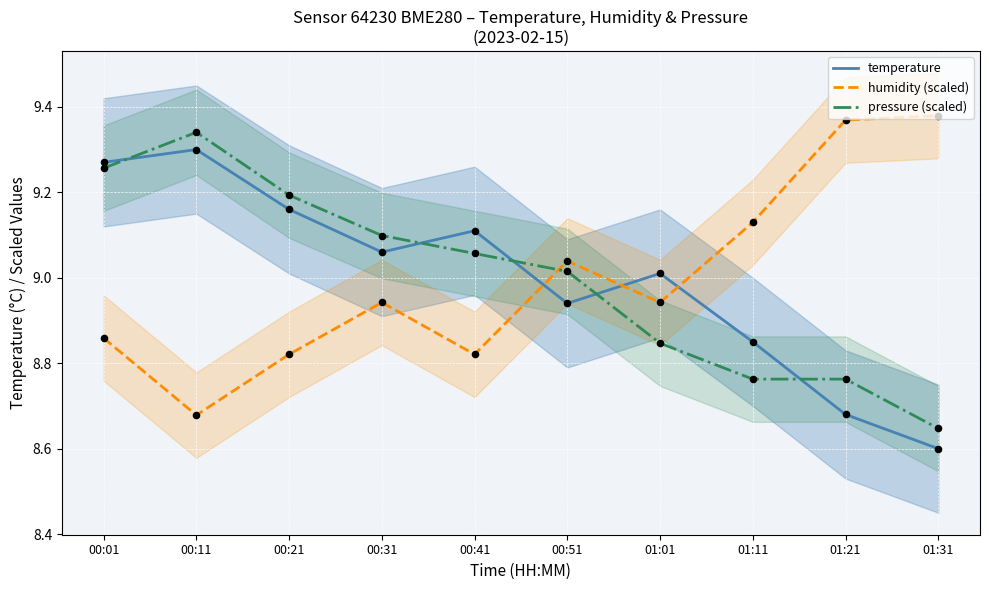

What is the total value across all series at 00:31?

27.1